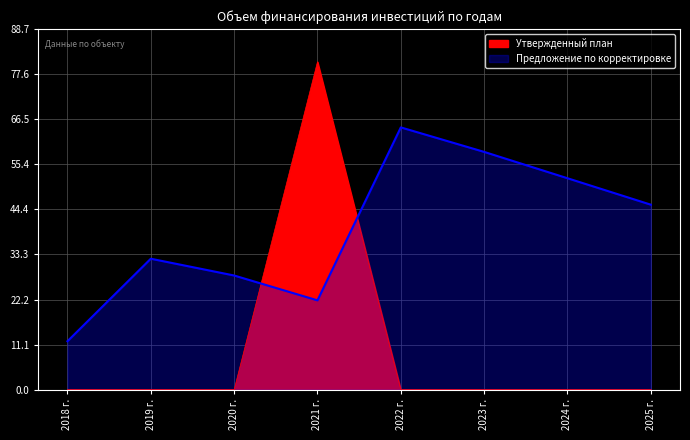

Rank the categories by value from lowest to highest.

2018 г., 2019 г., 2020 г., 2022 г., 2023 г., 2024 г., 2025 г., 2021 г.